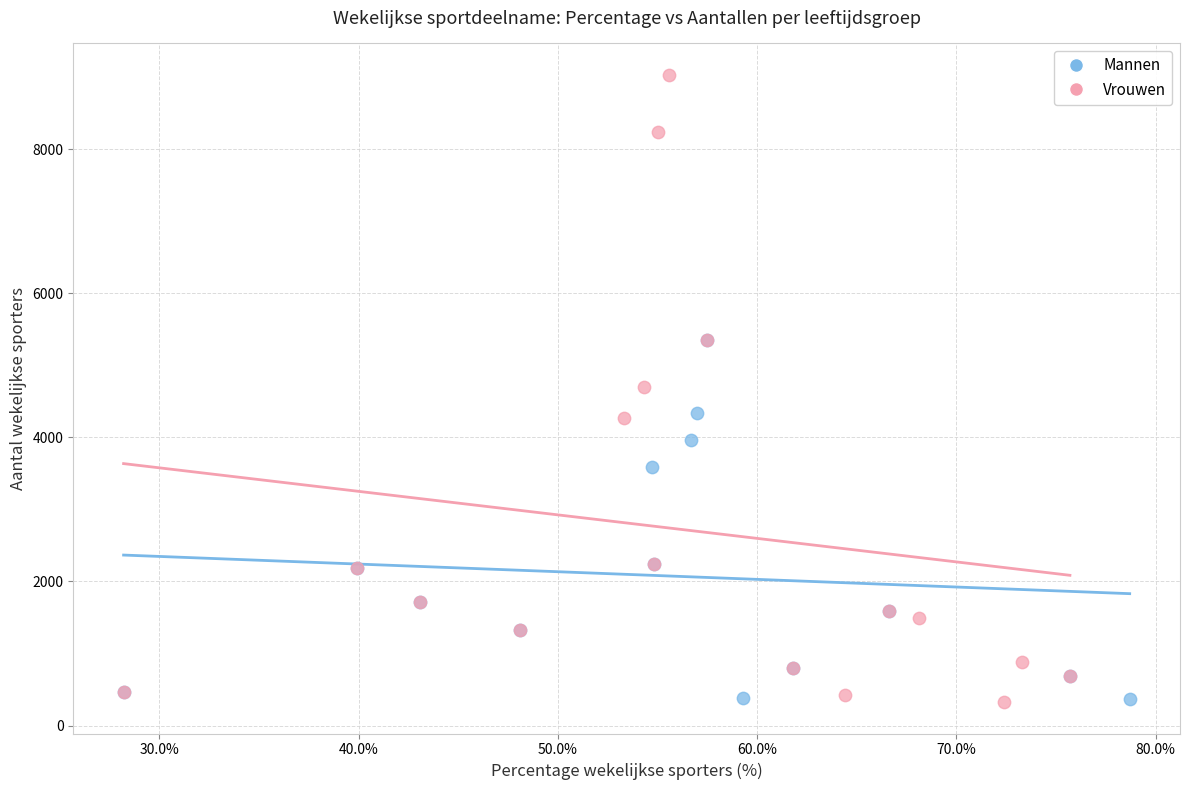

Which series contains the highest Y value?

Vrouwen